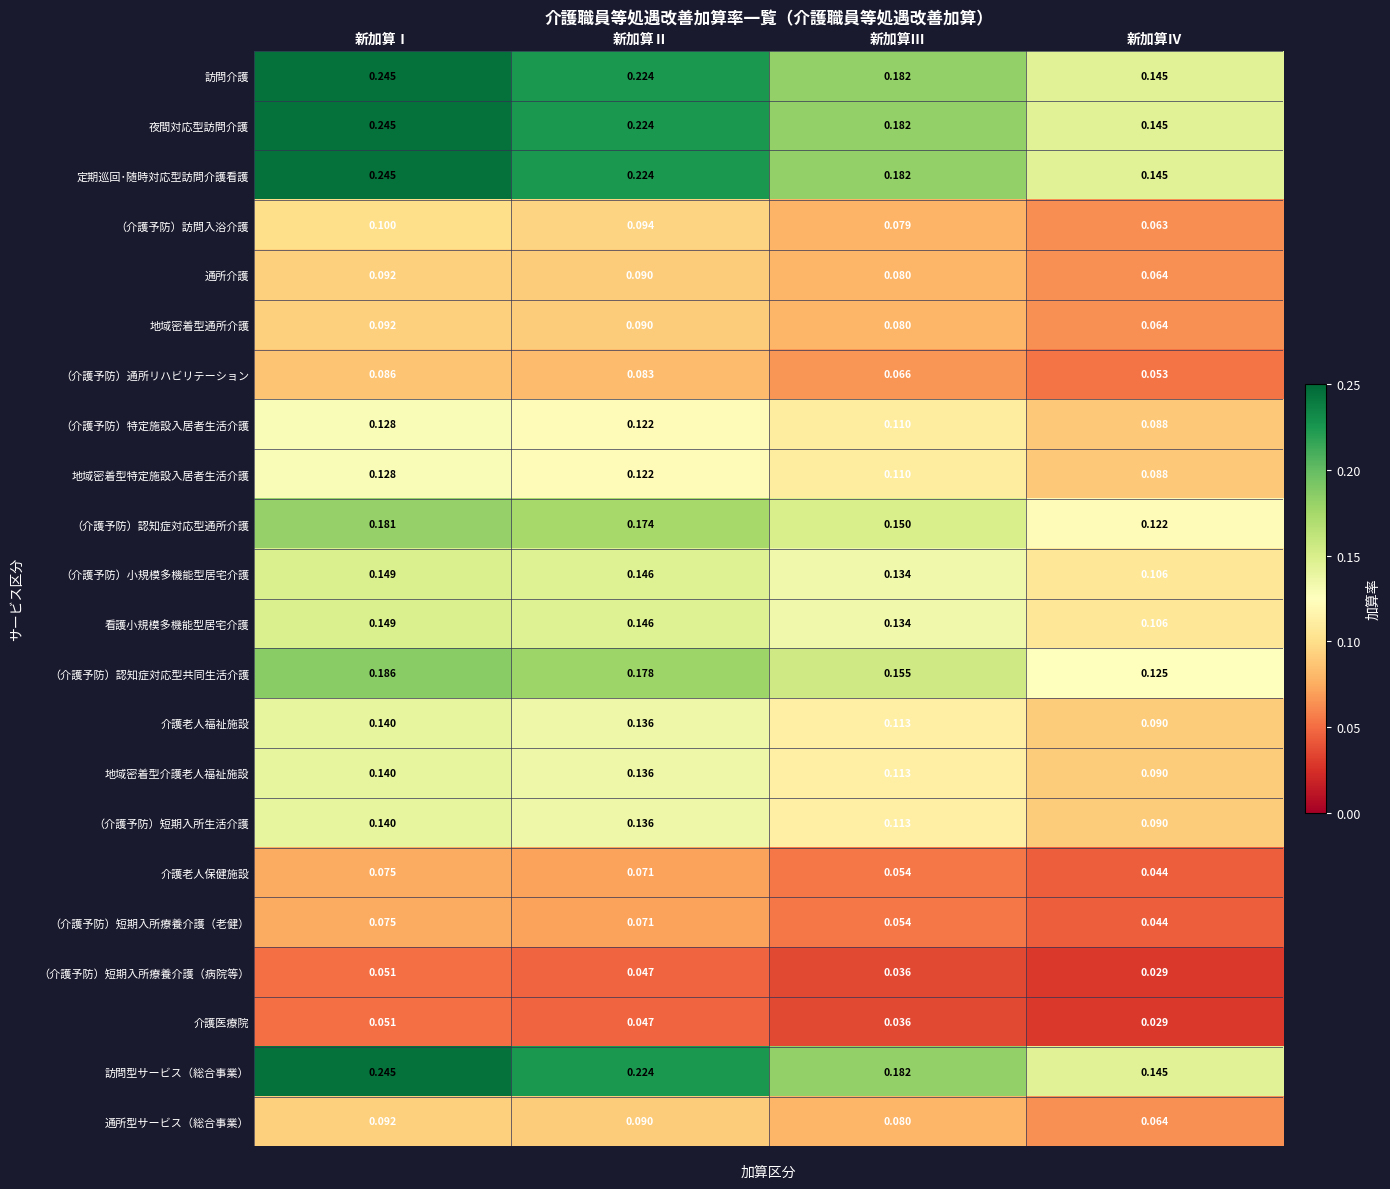

At which category does the chart reach its minimum across all series?

新加算Ⅳ